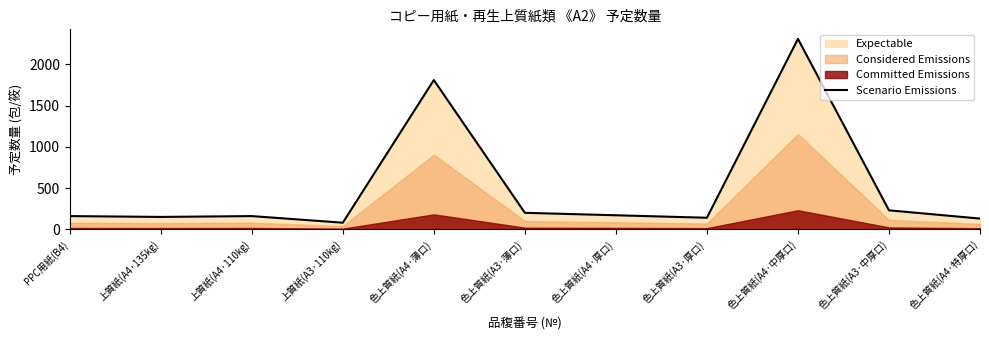

What is the difference between the second highest and second lowest values?

1680